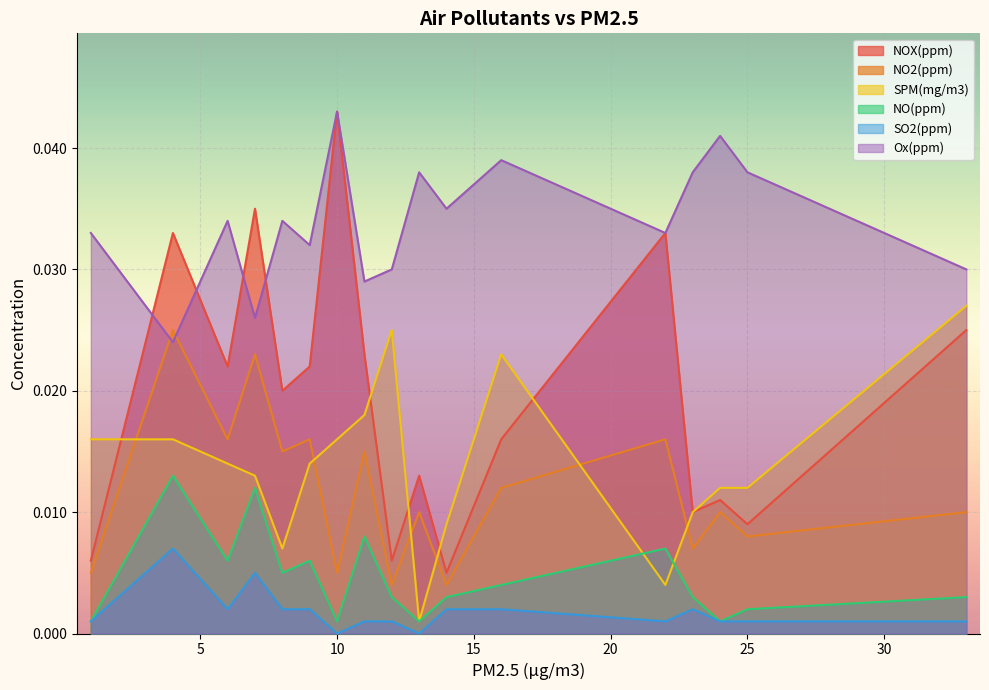

Reading left to right, extract all data points from this chart.

NOX(ppm): 0.0	0.0	0.0	0.0	0.0	0.0	0.0	0.0	0.0	0.0	0.0	0.0	0.0	0.0	0.0	0.0	0.0
NO2(ppm): 0.0	0.0	0.0	0.0	0.0	0.0	0.0	0.0	0.0	0.0	0.0	0.0	0.0	0.0	0.0	0.0	0.0
SPM(mg/m3): 0.0	0.0	0.0	0.0	0.0	0.0	0.0	0.0	0.0	0.0	0.0	0.0	0.0	0.0	0.0	0.0	0.0
NO(ppm): 0.0	0.0	0.0	0.0	0.0	0.0	0.0	0.0	0.0	0.0	0.0	0.0	0.0	0.0	0.0	0.0	0.0
SO2(ppm): 0.0	0.0	0.0	0.0	0.0	0.0	0.0	0.0	0.0	0.0	0.0	0.0	0.0	0.0	0.0	0.0	0.0
Ox(ppm): 0.0	0.0	0.0	0.0	0.0	0.0	0.0	0.0	0.0	0.0	0.0	0.0	0.0	0.0	0.0	0.0	0.0